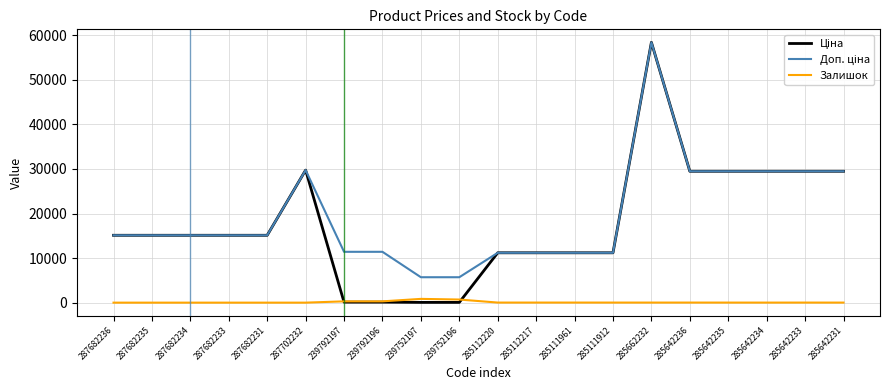

What is the difference between the highest and lowest values at 287682236?

15120.0